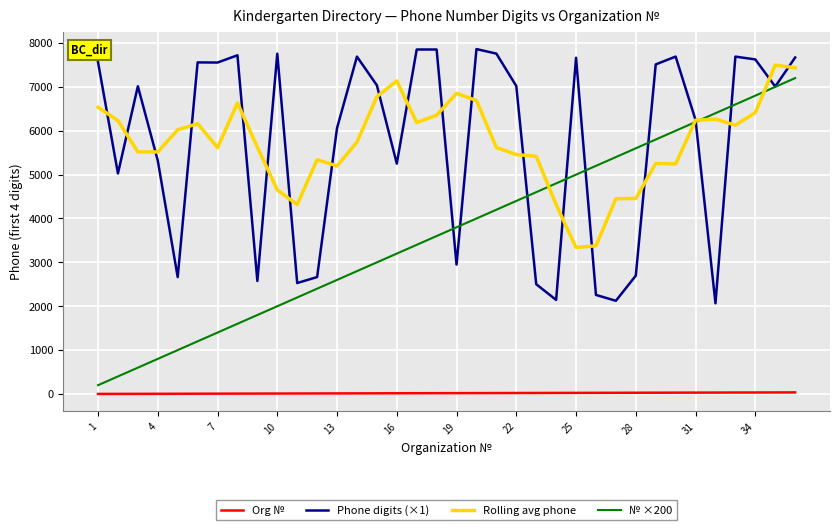

What is the highest value of the Rolling avg phone series?

7498.5